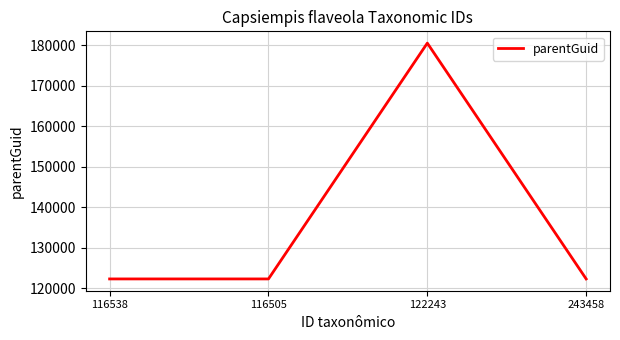

The chart shows a value of 179523 at 116538. True or false?

False